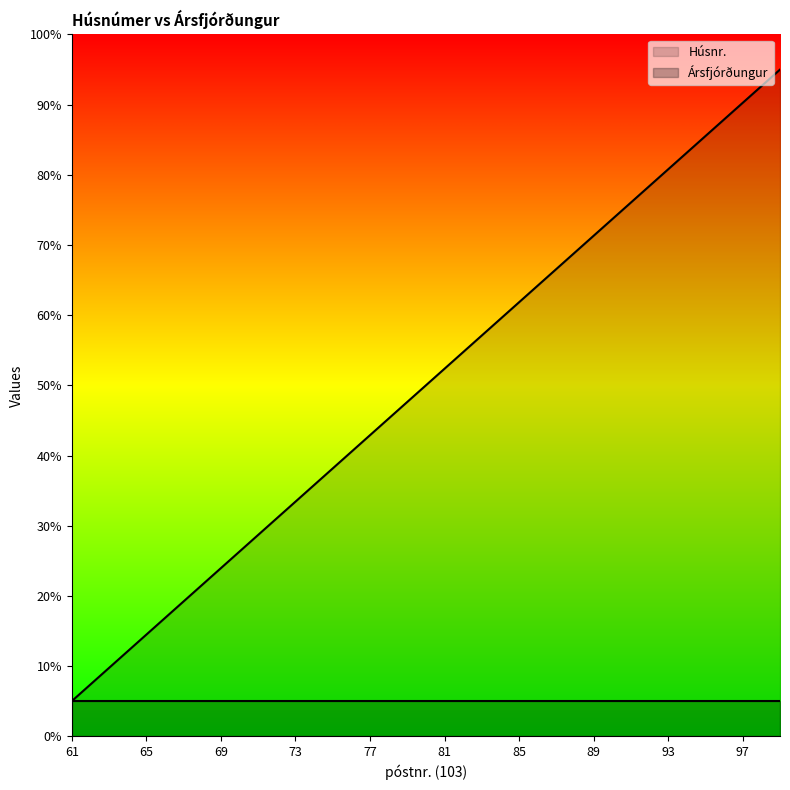

True or false: the data has more than 2 interior local peaks.

False